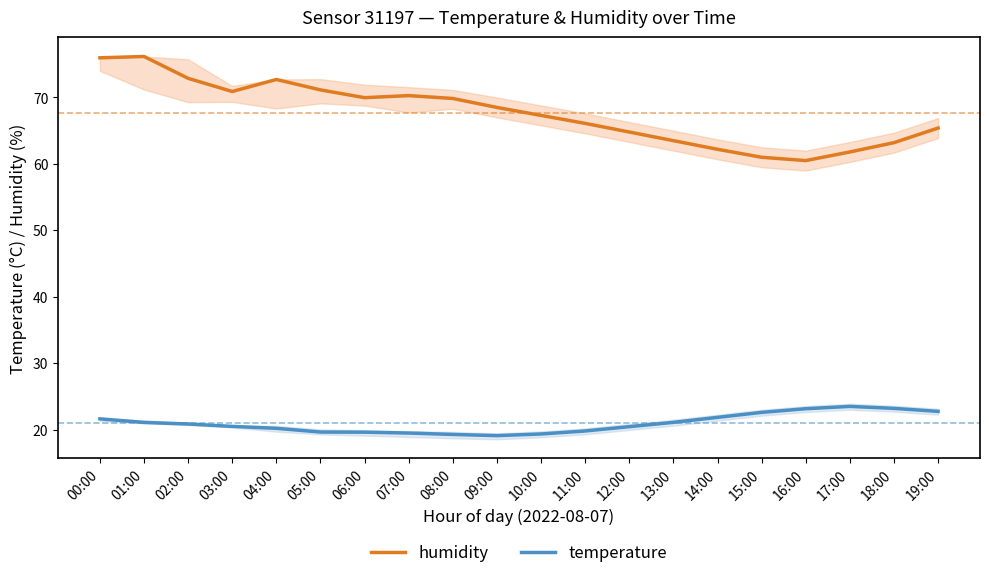

What is the label of the 17th point from the left?

16:00